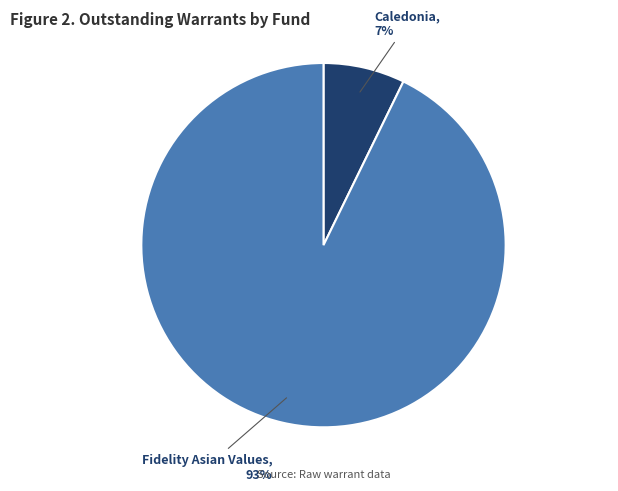

Which category accounts for the majority?

Fidelity Asian Values